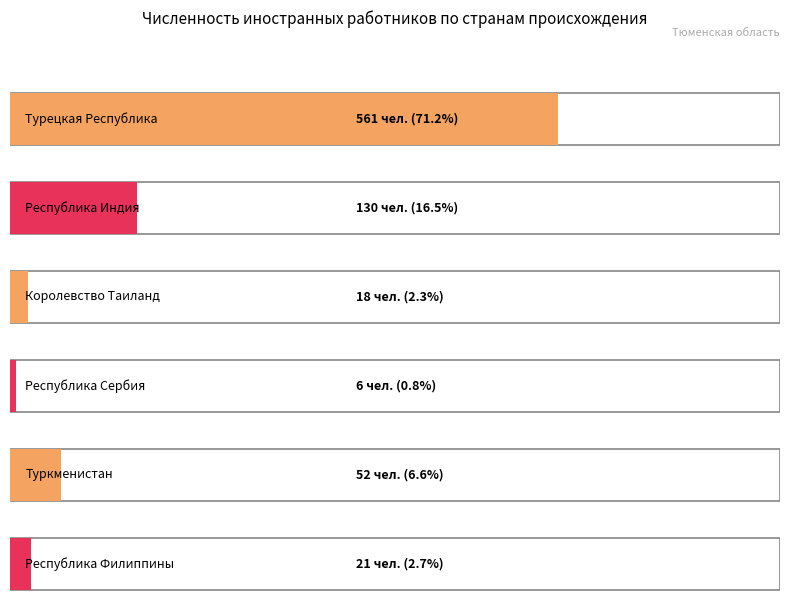

Which label corresponds to the largest value in the chart?

Турецкая Республика